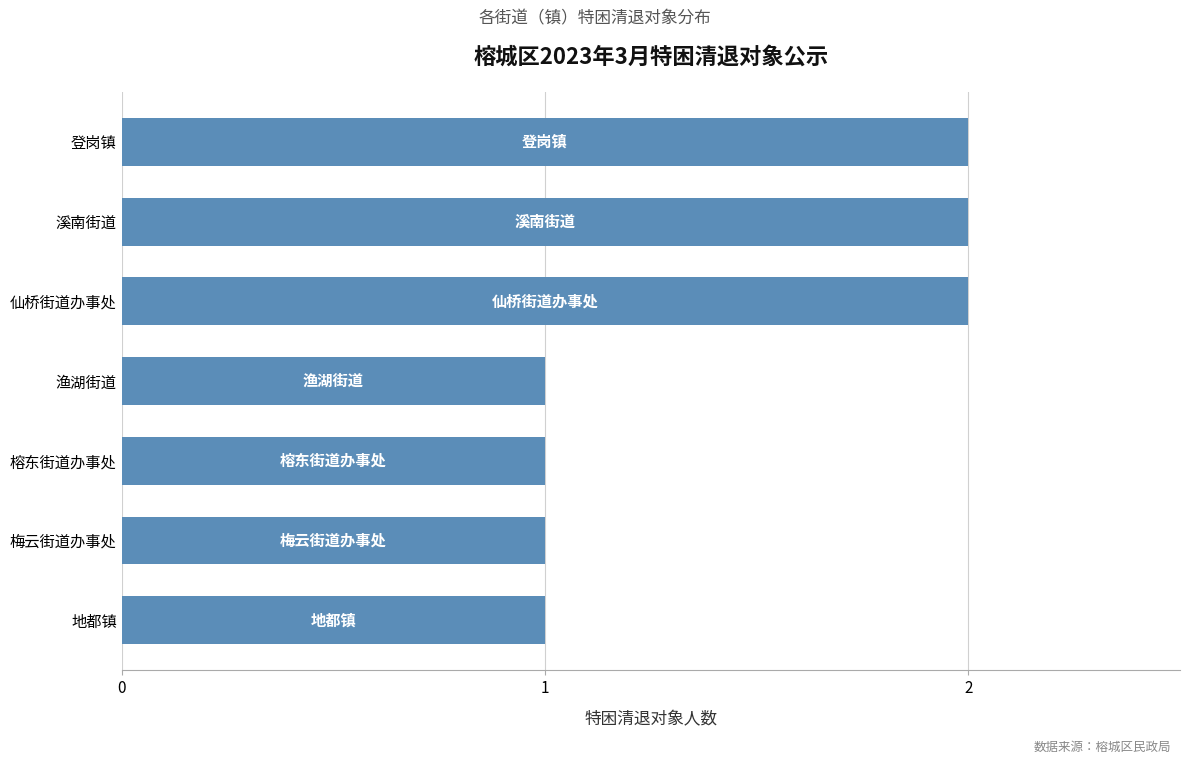

What is the ratio of the value at 登岗镇 to the value at 渔湖街道?

2.0